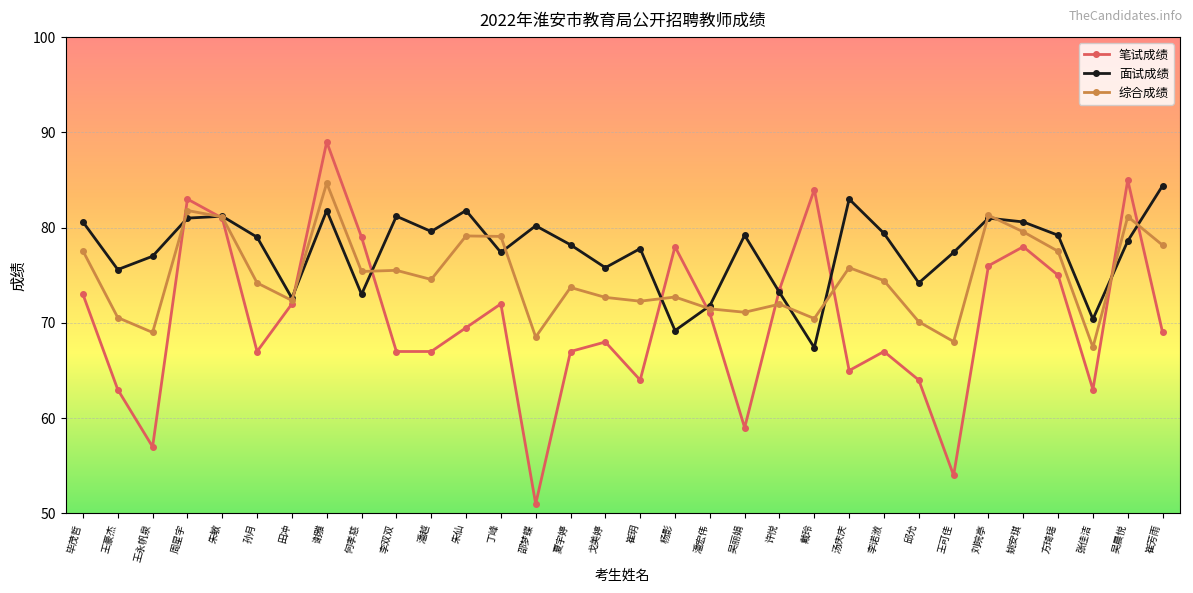

Which series has the widest spread of values?

笔试成绩